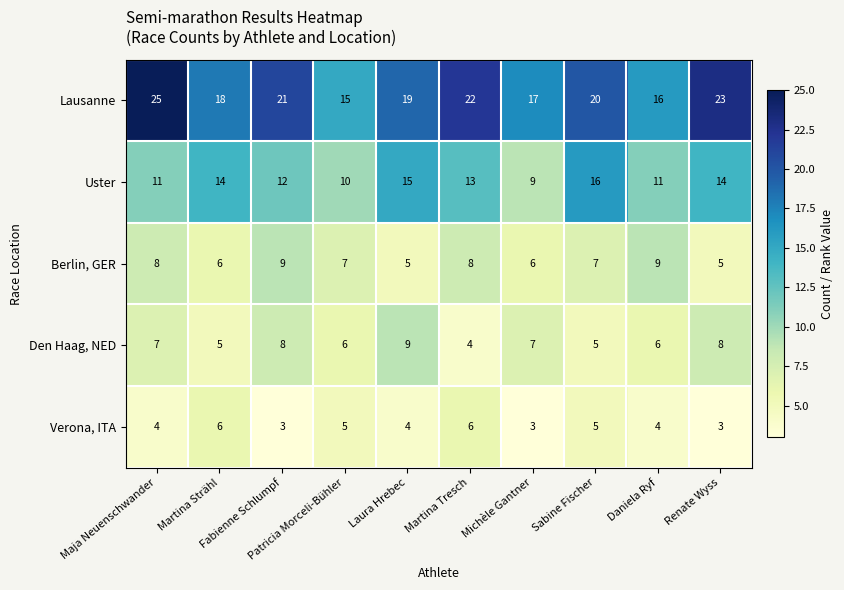

What is the highest value of the Verona, ITA series?

6